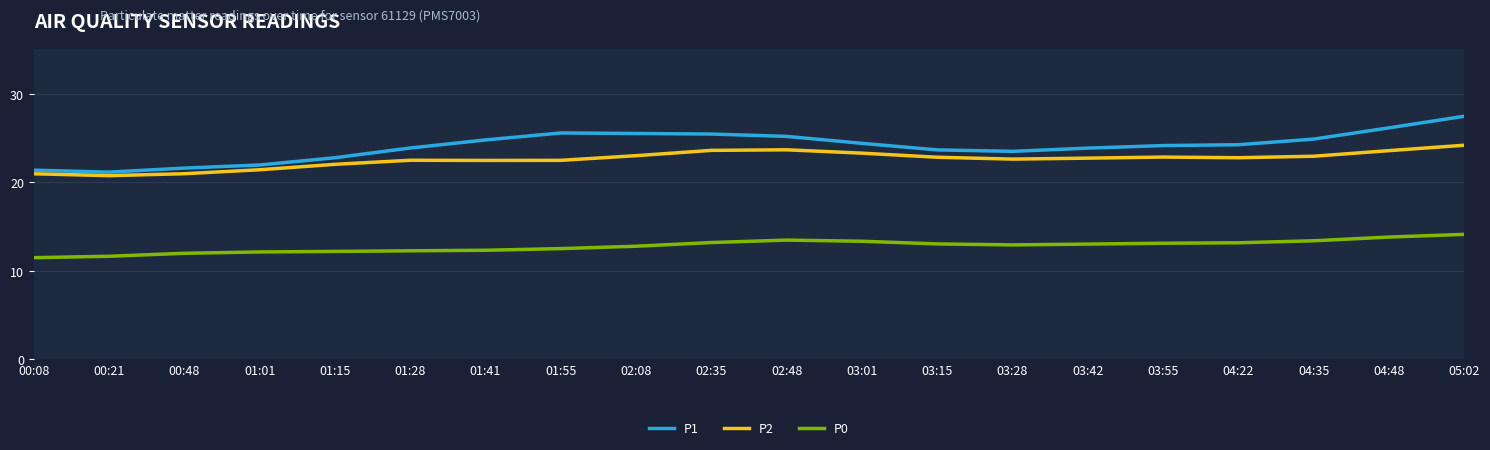

What are all the series names shown in the legend?

P1, P2, P0